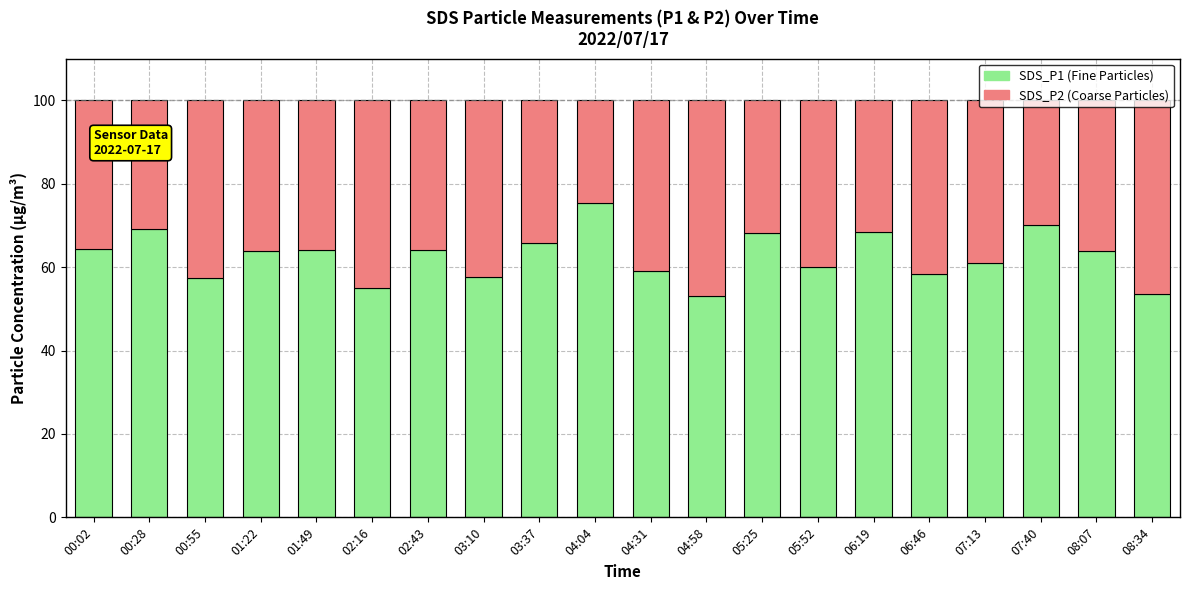

What is the total value across all series at 01:22?

100.0